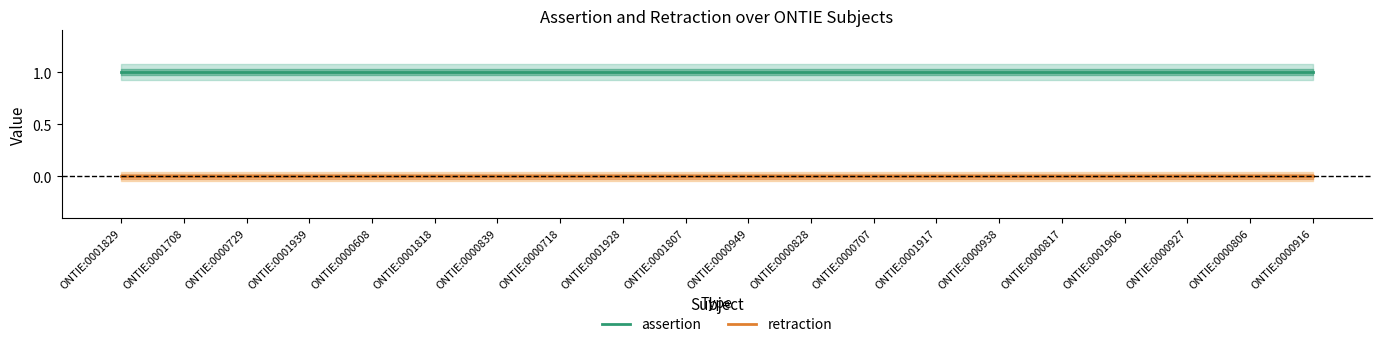

What is the total value across all series at ONTIE:0001928?

1